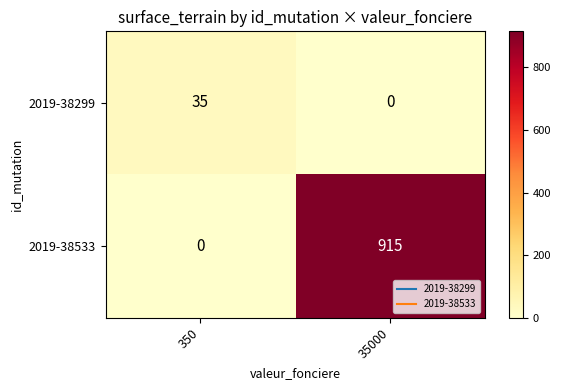

List the series in order of their peak value, lowest first.

2019-38299, 2019-38533